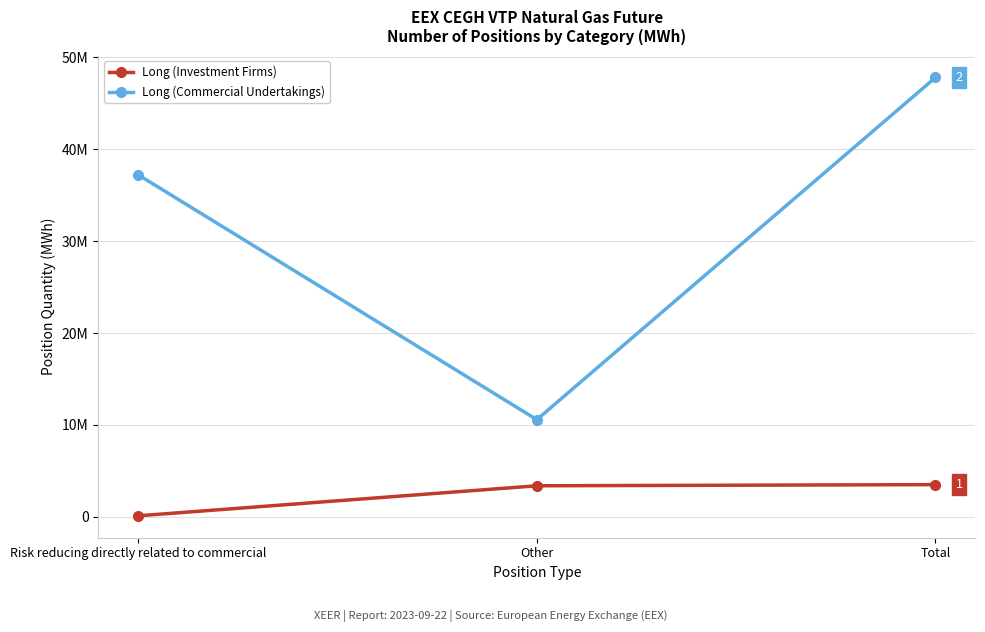

At which category is the sum across all series the highest?

Total